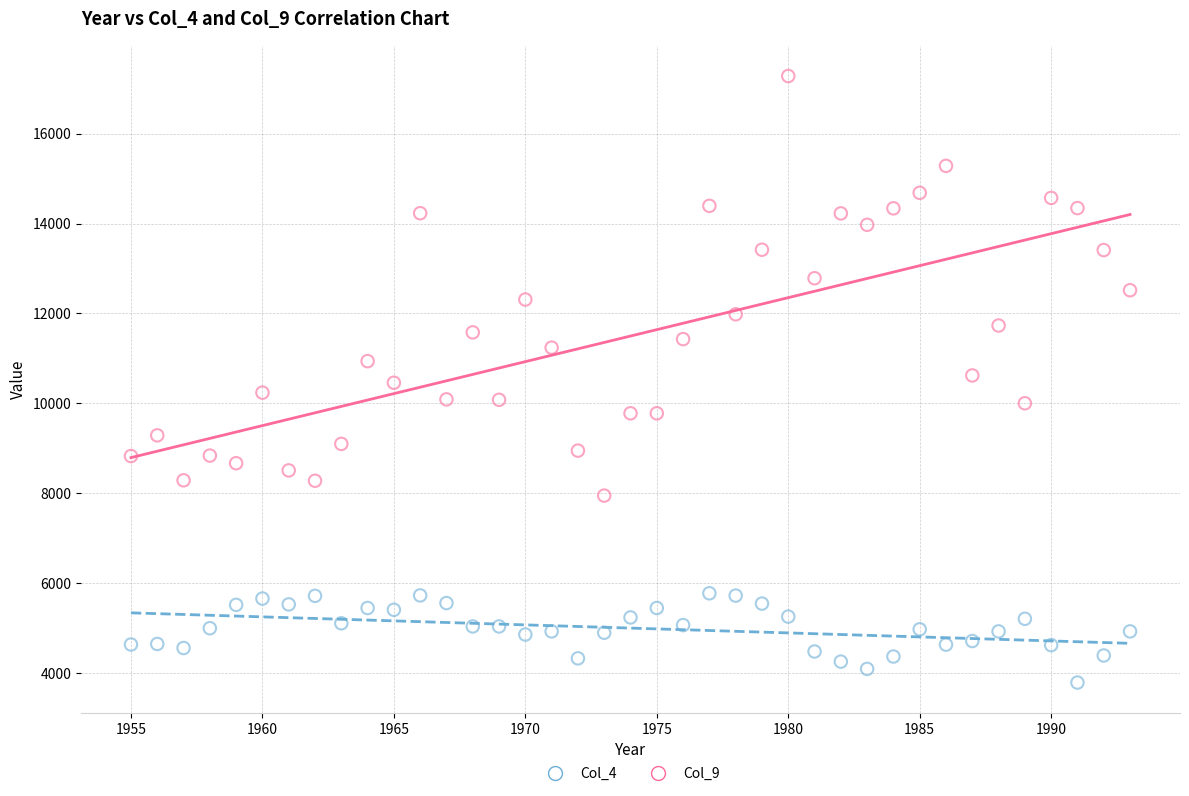

Across all data points, what is the range of X values (max minus min)?

38